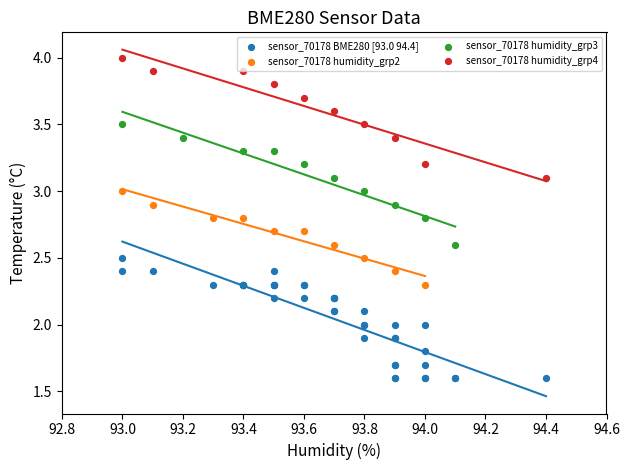

Which series contains the lowest Y value?

sensor_70178 BME280 [93.0 94.4]